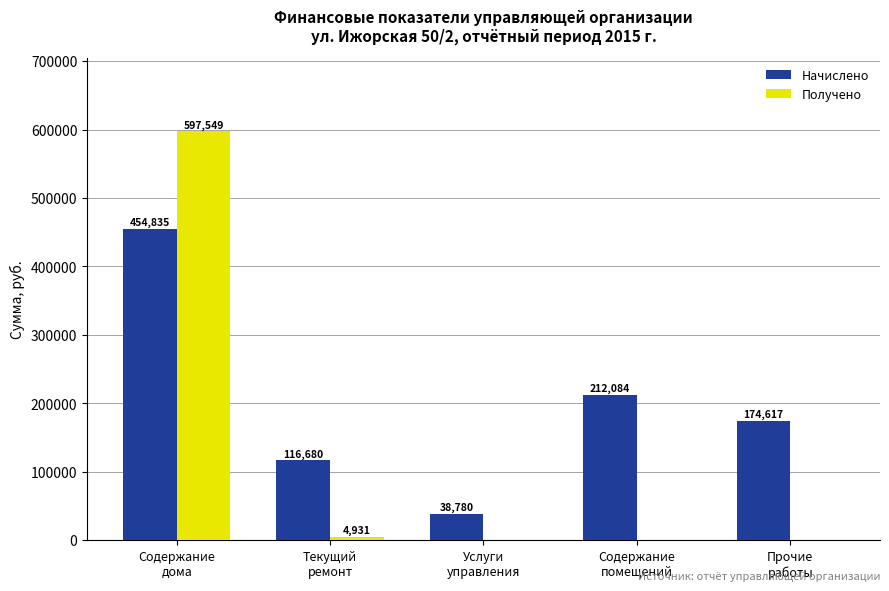

What value does the Получено series have at Содержание
дома?

597549.2